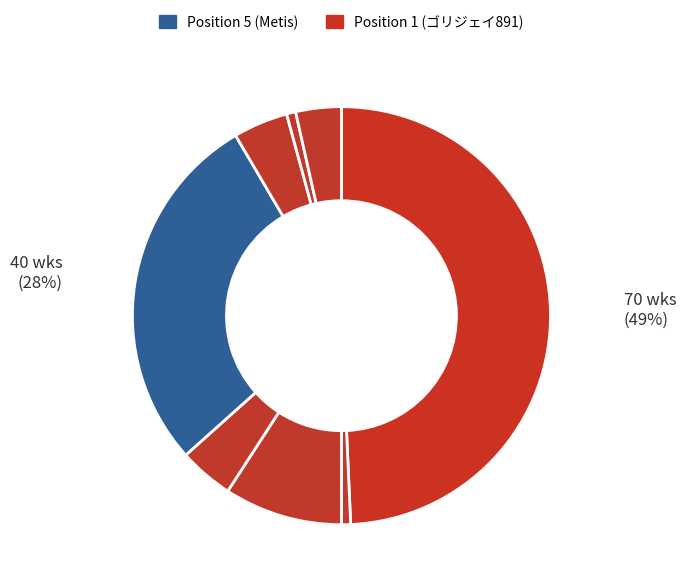

How many segments does this pie chart have?

8